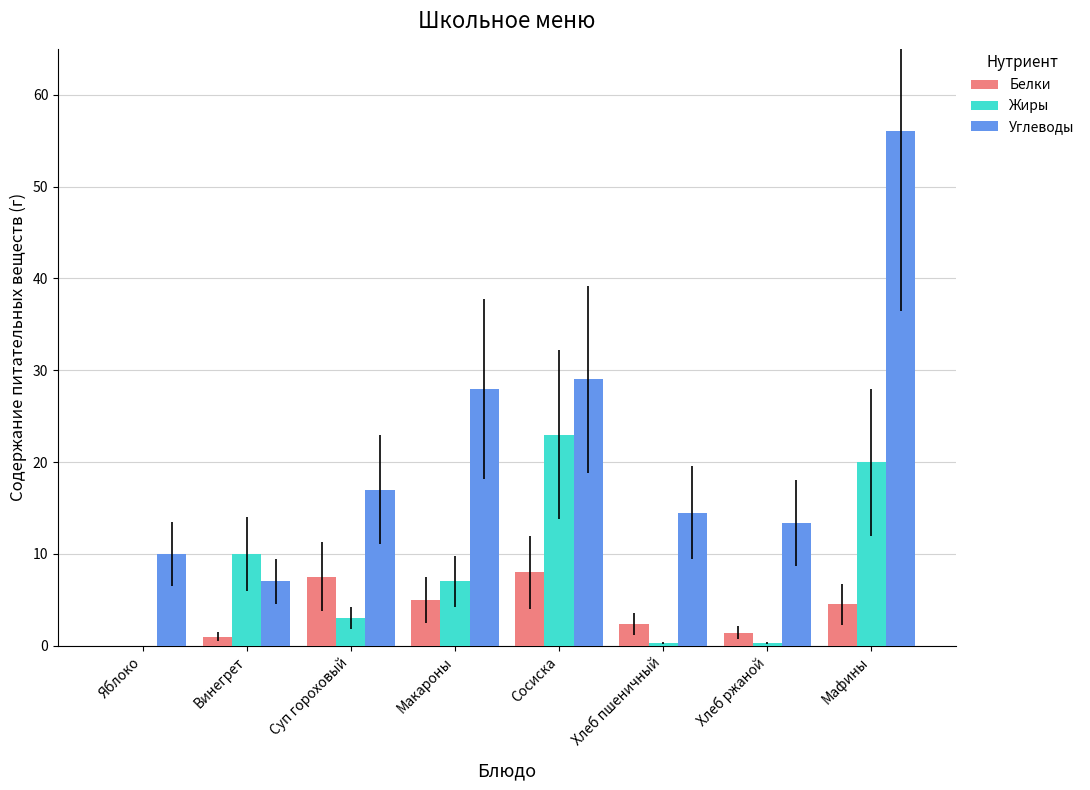

At which label is Жиры closest to 11?

Винегрет